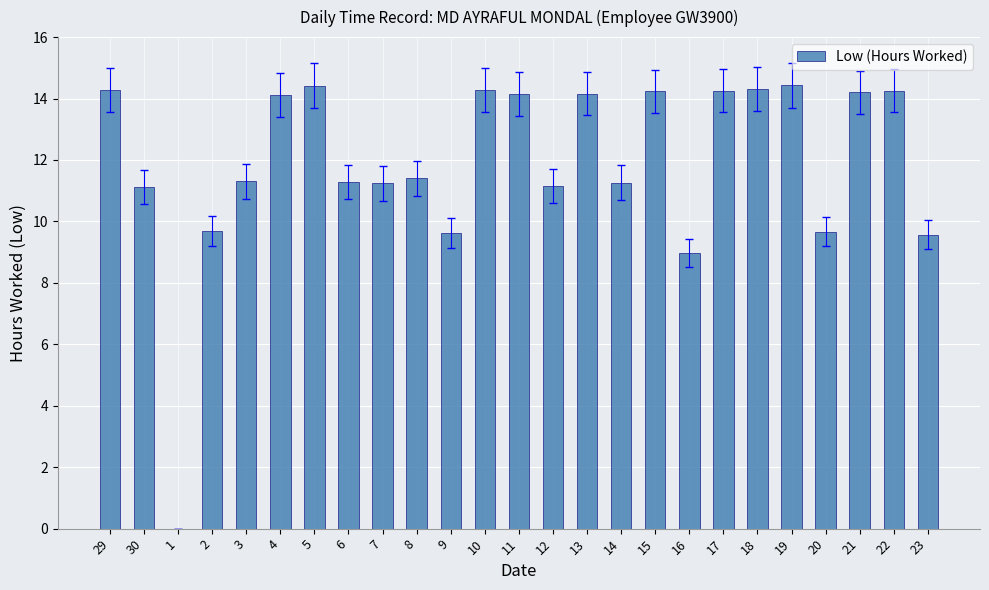

The chart shows a value of 0.0 at 1. True or false?

True